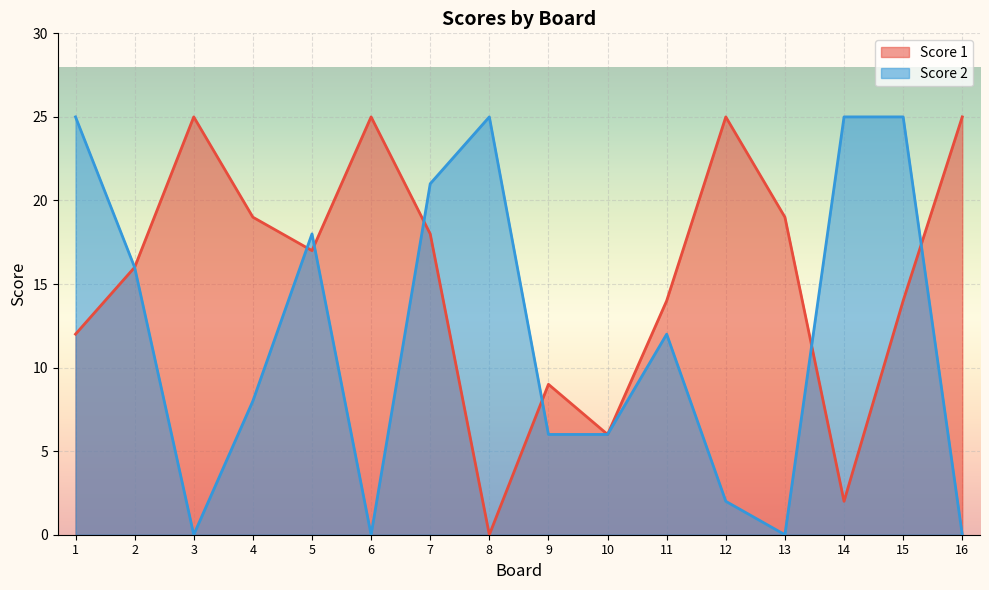

How many interior local valleys does the Score 1 series have?

4